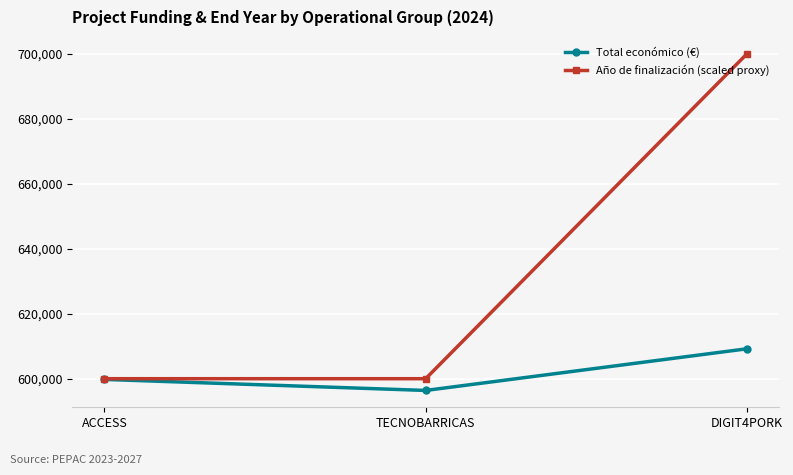

Between TECNOBARRICAS and DIGIT4PORK, which series saw the biggest shift?

Año de finalización (scaled proxy)